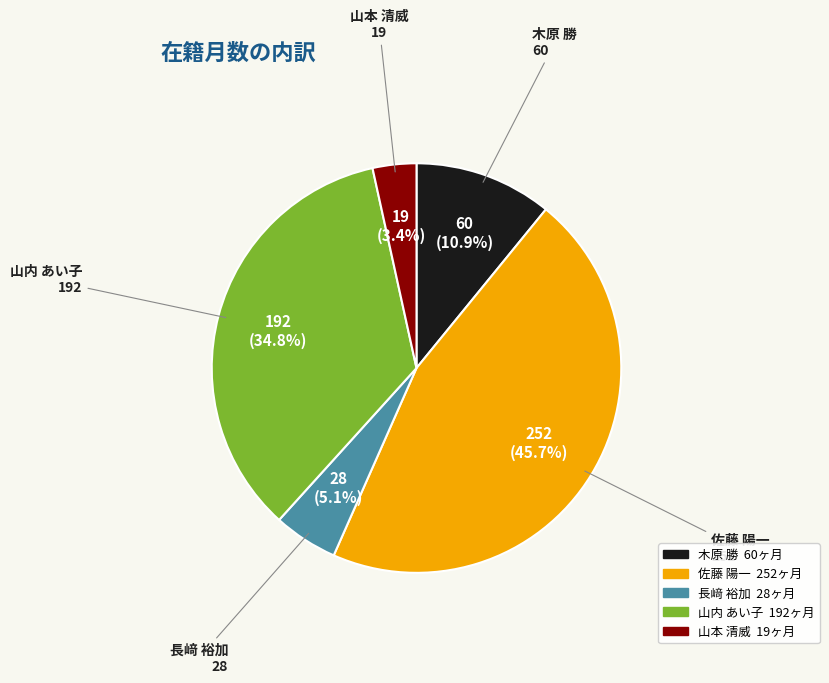

Do 長﨑 裕加 and 山本 清威 together represent more than half of the pie?

No